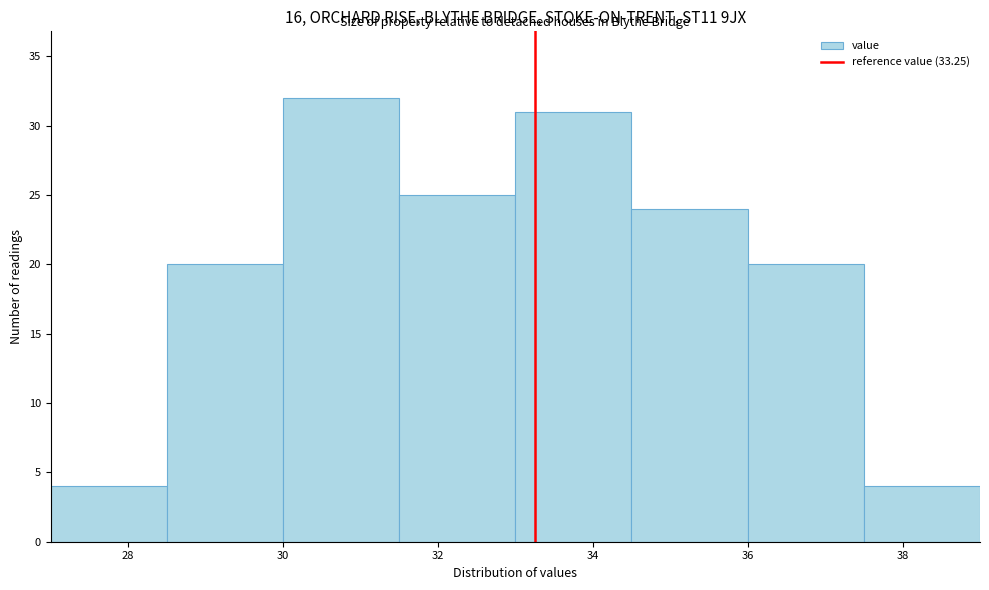

Reading left to right, transcribe this chart: for each bar, give the range it covers on the x-axis and its height. Neither the bar edges nor the heights are printed on the chart, so give them approximately, as read against the axes.

27.0 to 28.5: 4
28.5 to 30.0: 20
30.0 to 31.5: 32
31.5 to 33.0: 25
33.0 to 34.5: 31
34.5 to 36.0: 24
36.0 to 37.5: 20
37.5 to 39.0: 4